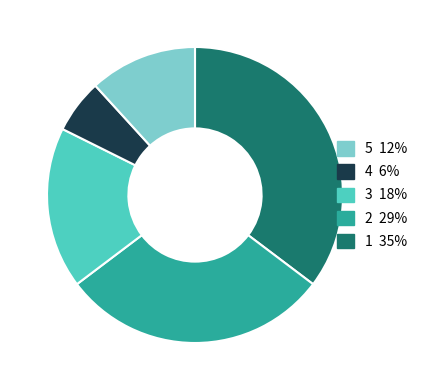

To the nearest percent, what percentage of the pie is 5?

12%